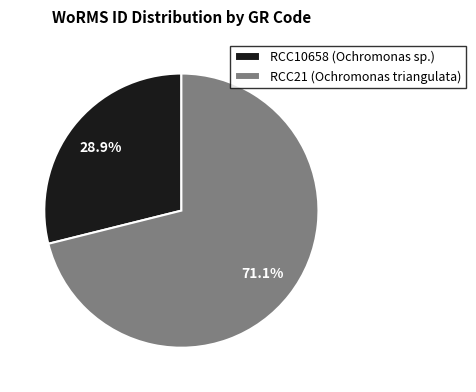

How many segments does this pie chart have?

2